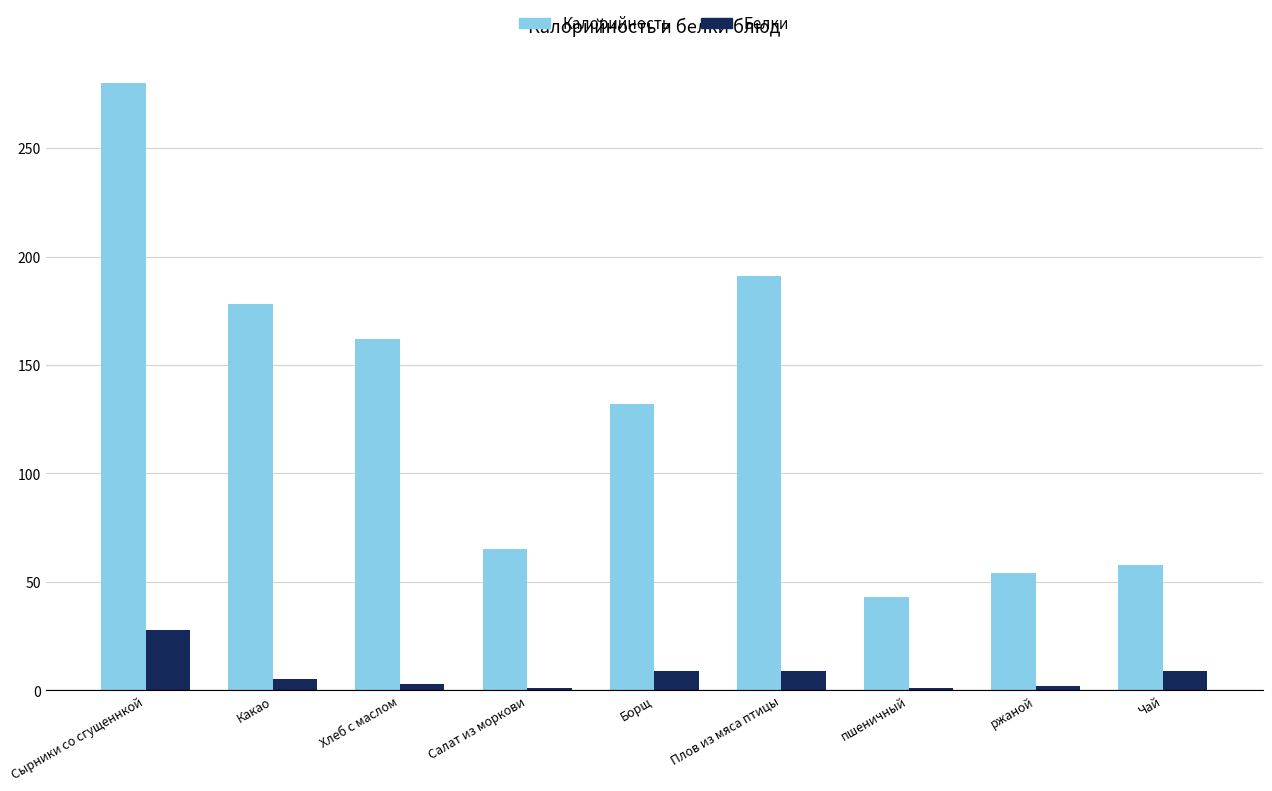

What is the average value of the Калорийность series?

129.2